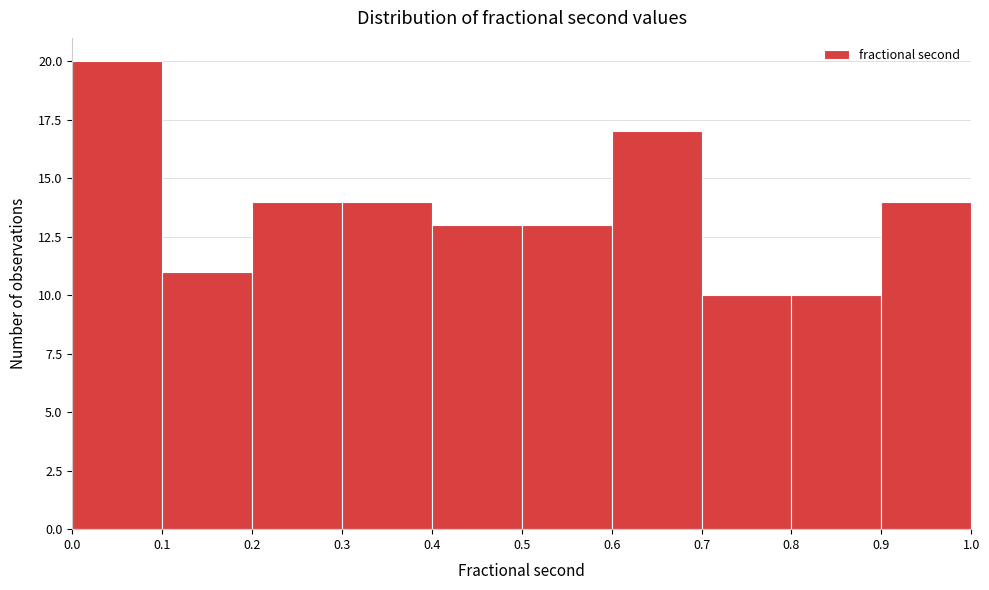

Reading left to right, transcribe this chart: for each bar, give the range it covers on the x-axis and its height. The values are not printed on the chart, so give them approximately, as read against the axis.

0.0 to 0.1: 20
0.1 to 0.2: 11
0.2 to 0.3: 14
0.3 to 0.4: 14
0.4 to 0.5: 13
0.5 to 0.6: 13
0.6 to 0.7: 17
0.7 to 0.8: 10
0.8 to 0.9: 10
0.9 to 1.0: 14